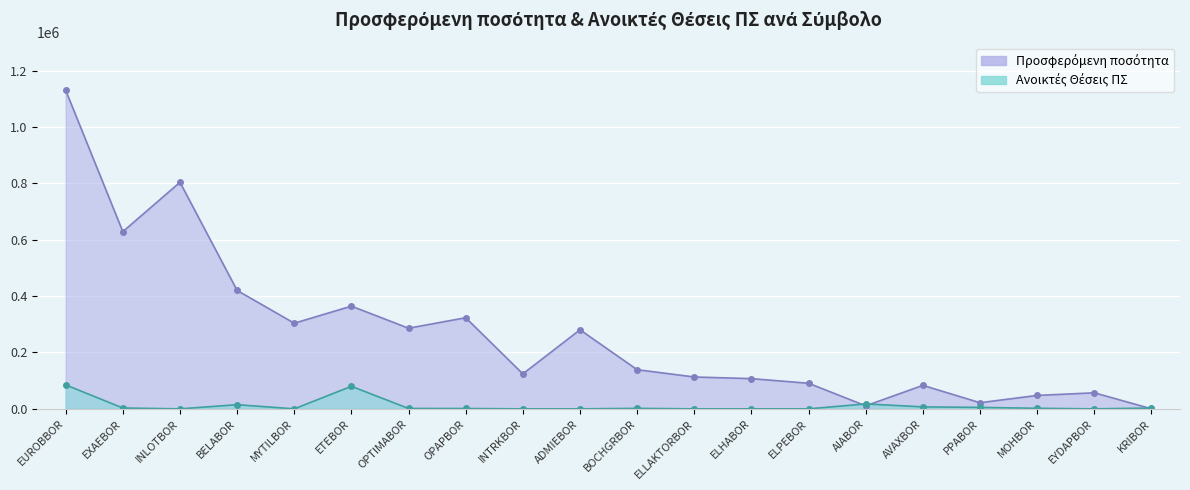

What is the value of the Προσφερόμενη ποσότητα point at the 3rd from the left?

803857